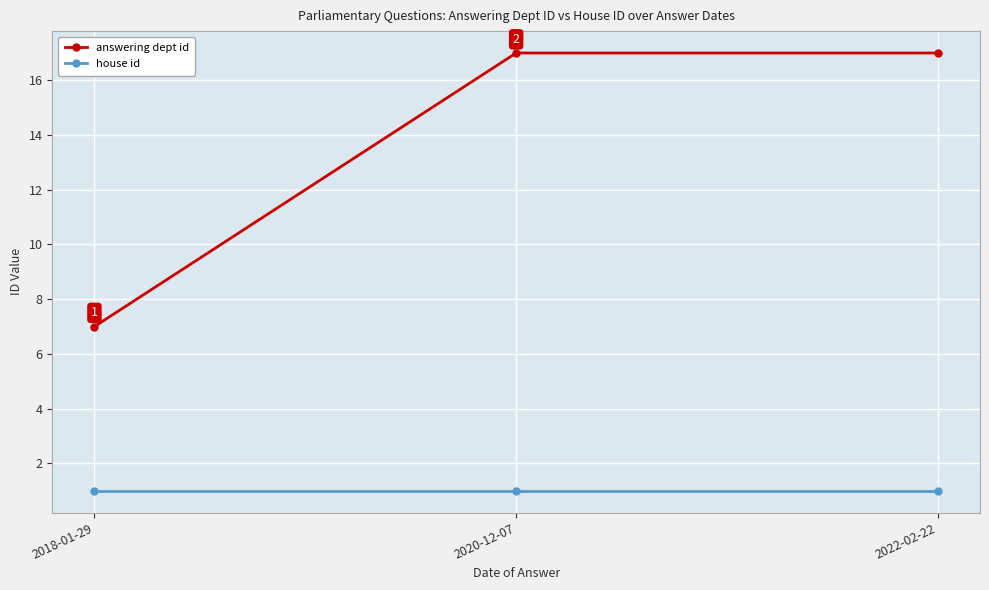

How many lines are shown in the chart?

2